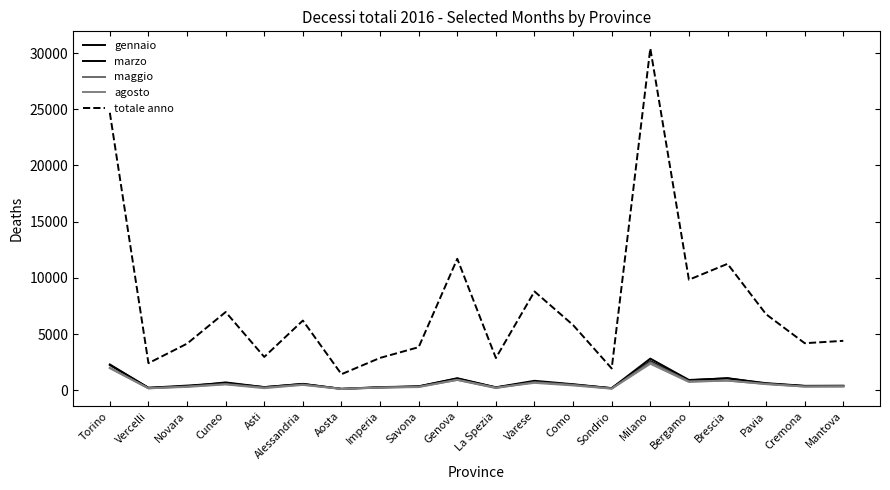

How many lines are shown in the chart?

5